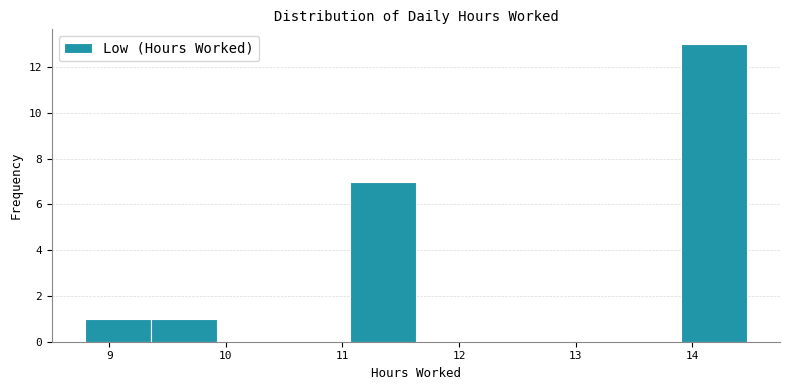

How tall is the bar that spans 8.8 to 9.4 on the x-axis? Neither the bar edges nor the heights are printed on the chart, so give them approximately, as read against the axes.

1